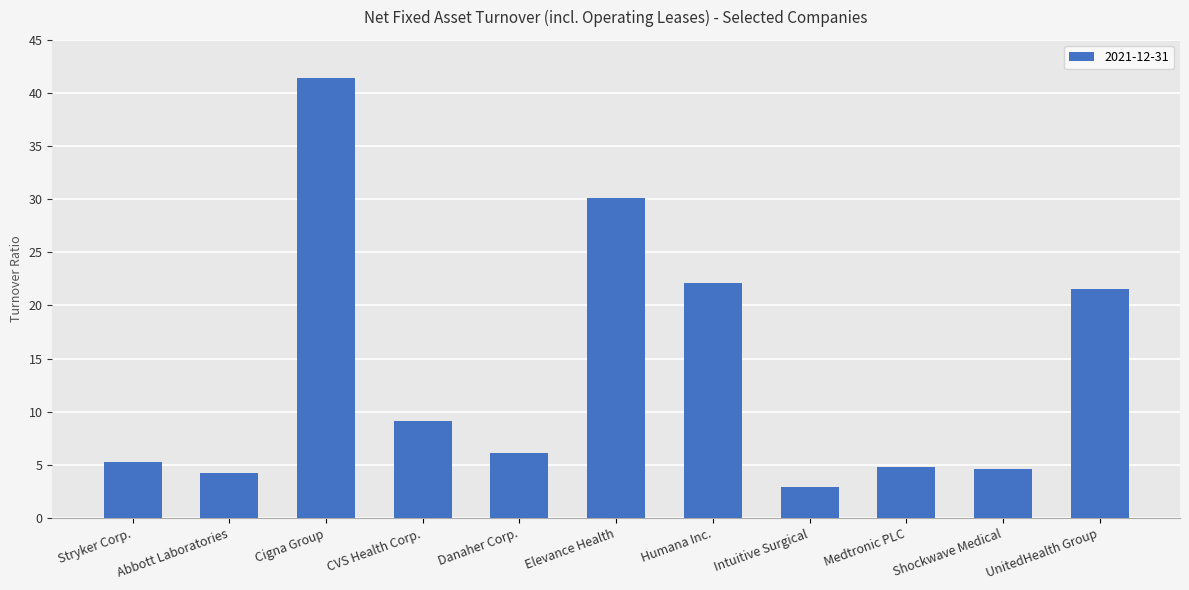

What is the difference between the second highest and second lowest values?

25.9